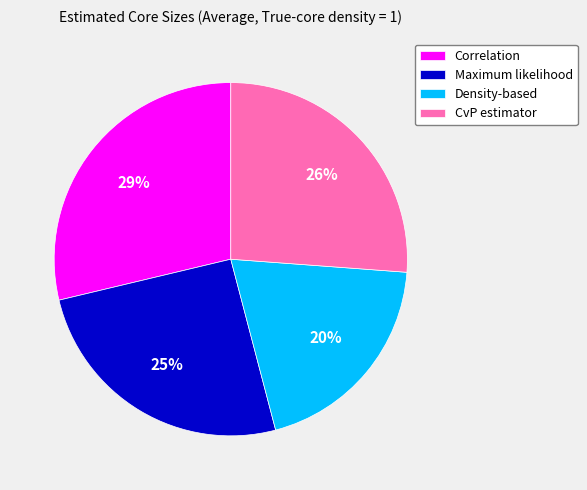

Does any single category account for the majority?

No